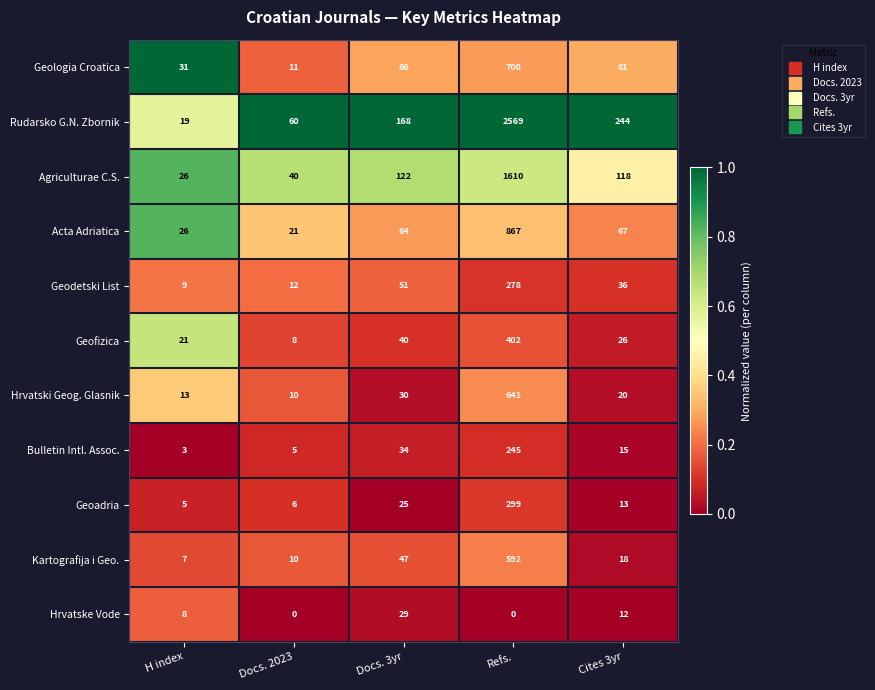

Rank the series at Docs. 3yr from lowest to highest value.

Geoadria, Hrvatske Vode, Hrvatski Geog. Glasnik, Bulletin Intl. Assoc., Geofizica, Kartografija i Geo., Geodetski List, Acta Adriatica, Geologia Croatica, Agriculturae C.S., Rudarsko G.N. Zbornik